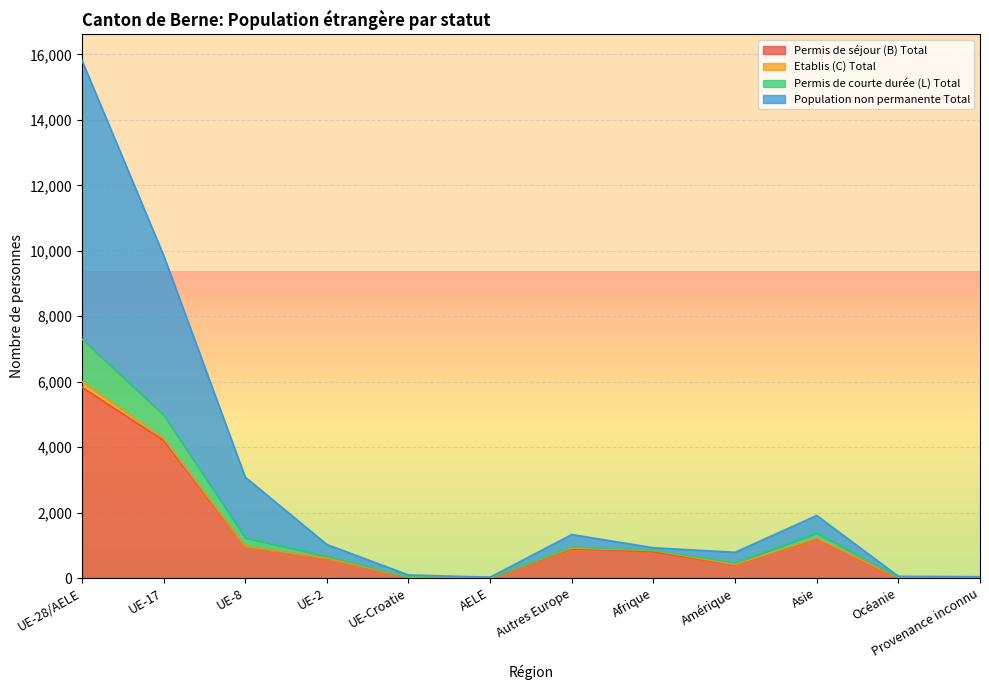

How many interior local peaks does the Permis de courte durée (L) Total series have?

2